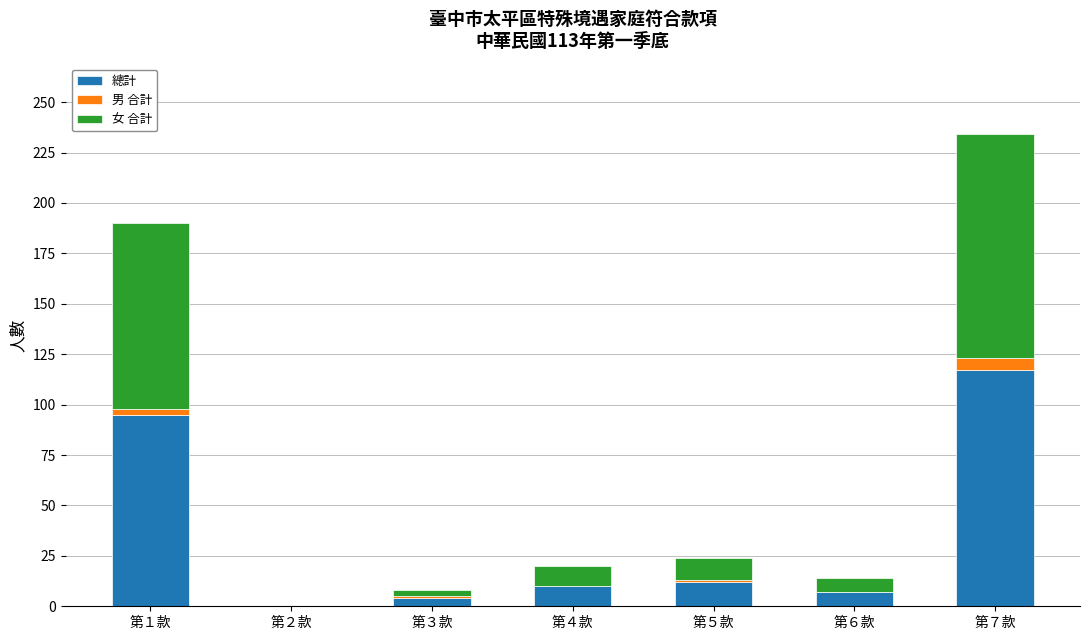

At which category is the sum across all series the highest?

第７款